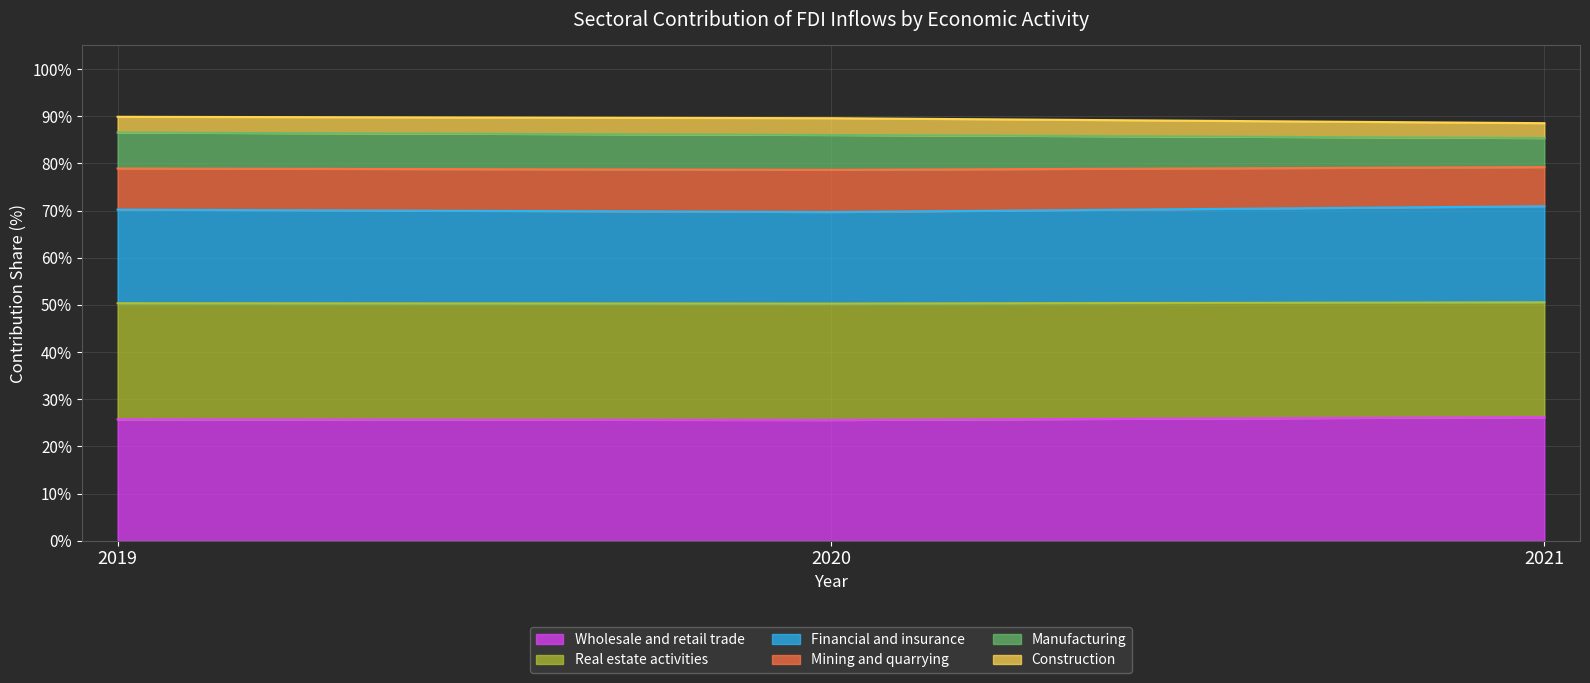

The Financial and insurance series shows 0.2 at 2020. True or false?

False